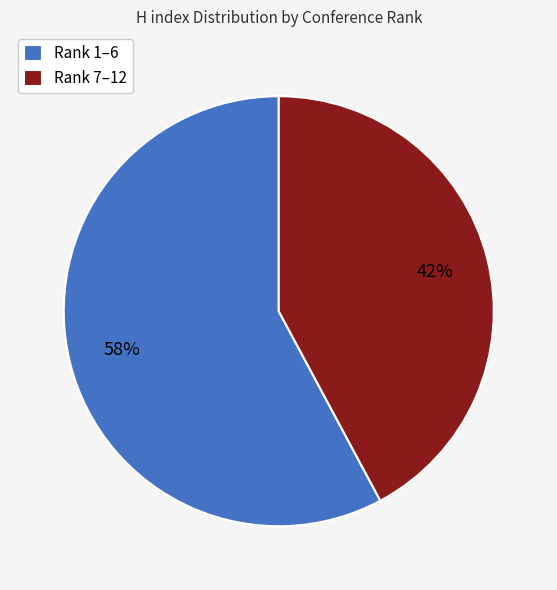

Rank the categories by value from highest to lowest.

Rank 1–6, Rank 7–12